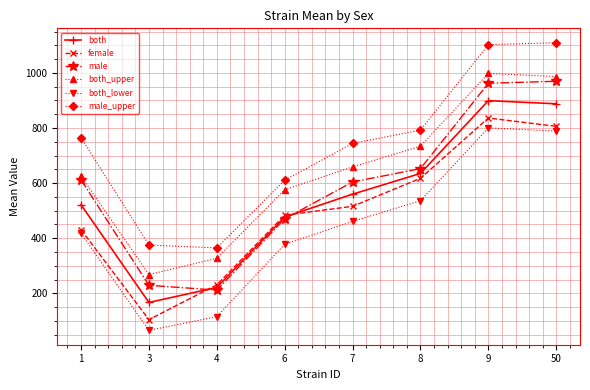

List the labels in order of female value, smallest first.

3, 4, 1, 6, 7, 8, 50, 9